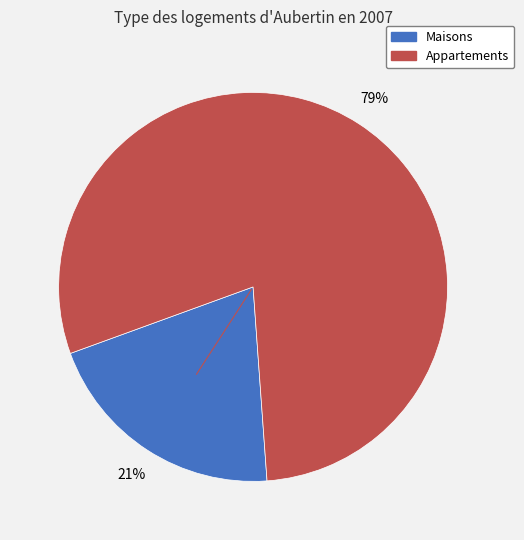

Does any single category account for the majority?

Yes